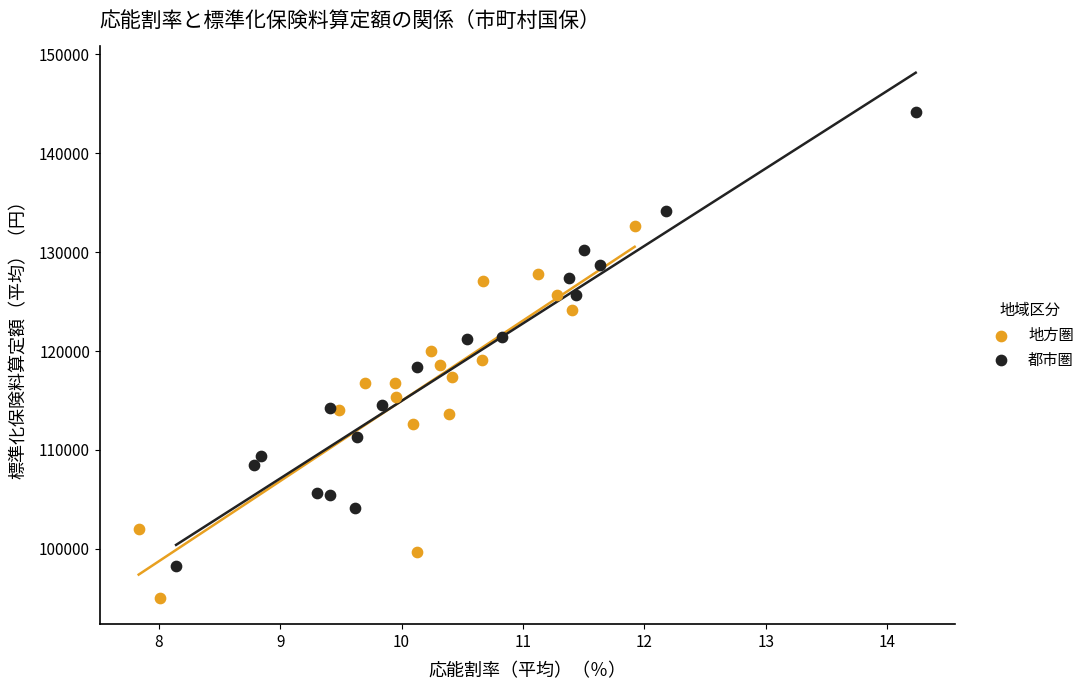

Which series contains the highest Y value?

都市圏